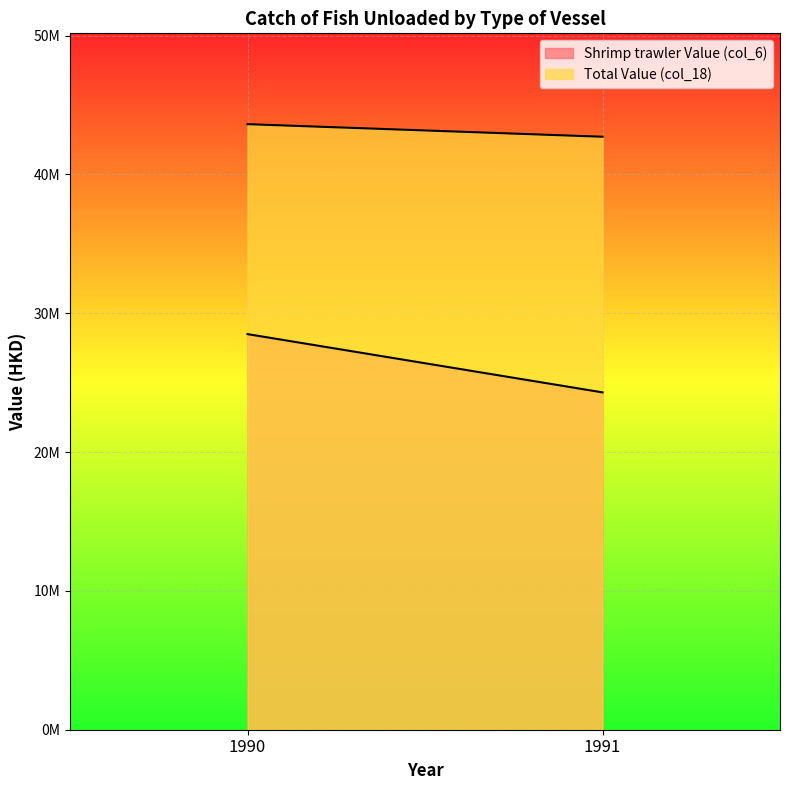

At which label is Shrimp trawler Value (col_6) closest to 26394798?

1991